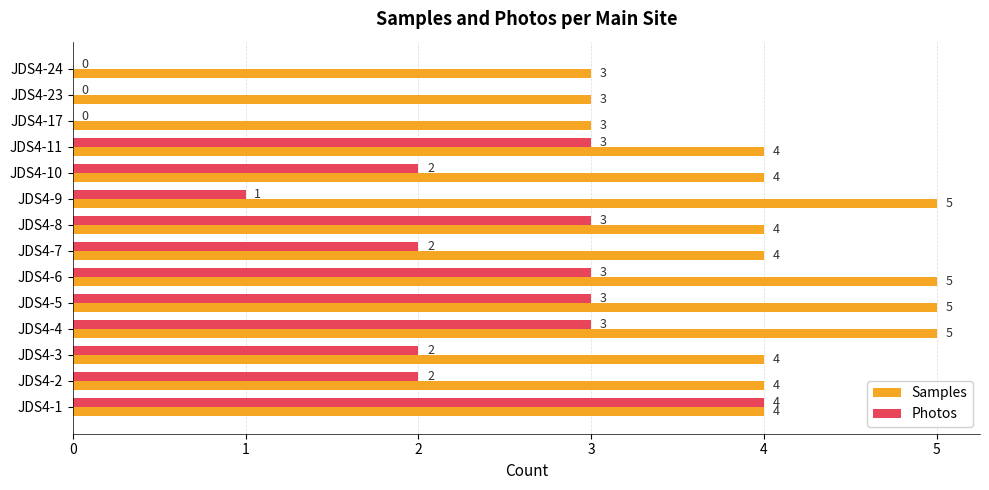

What are all the series names shown in the legend?

Samples, Photos